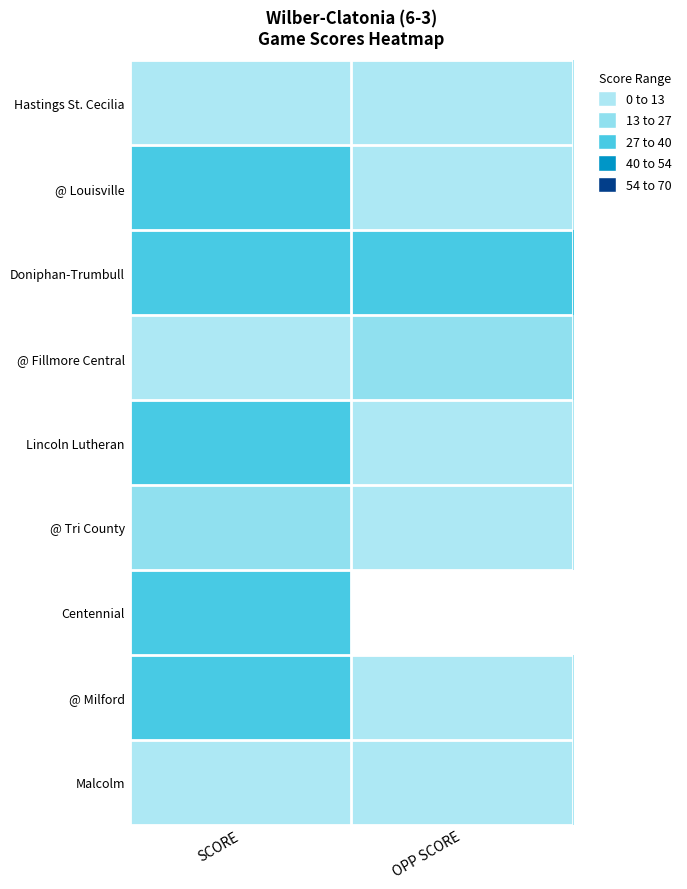

Reading right to left, extract all data points from this chart.

Hastings St. Cecilia: OPP SCORE=20	SCORE=14
@ Louisville: OPP SCORE=20	SCORE=42
Doniphan-Trumbull: OPP SCORE=40	SCORE=49
@ Fillmore Central: OPP SCORE=35	SCORE=13
Lincoln Lutheran: OPP SCORE=13	SCORE=42
@ Tri County: OPP SCORE=14	SCORE=34
Centennial: OPP SCORE=6	SCORE=49
@ Milford: OPP SCORE=22	SCORE=45
Malcolm: OPP SCORE=16	SCORE=14